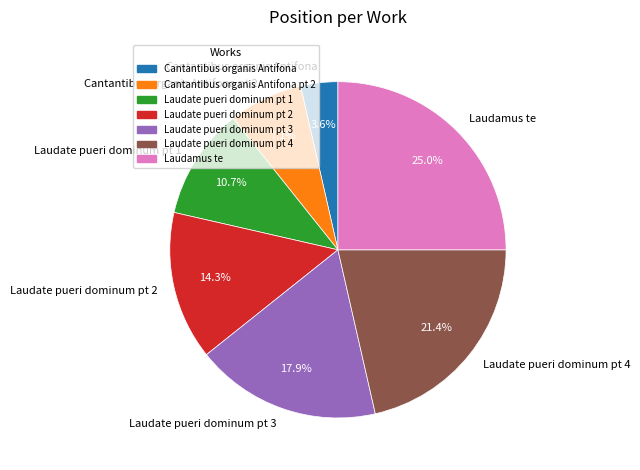

Combined, what portion of the pie is Cantantibus organis Antifona pt 2 and Laudate pueri dominum pt 2?

21.4%